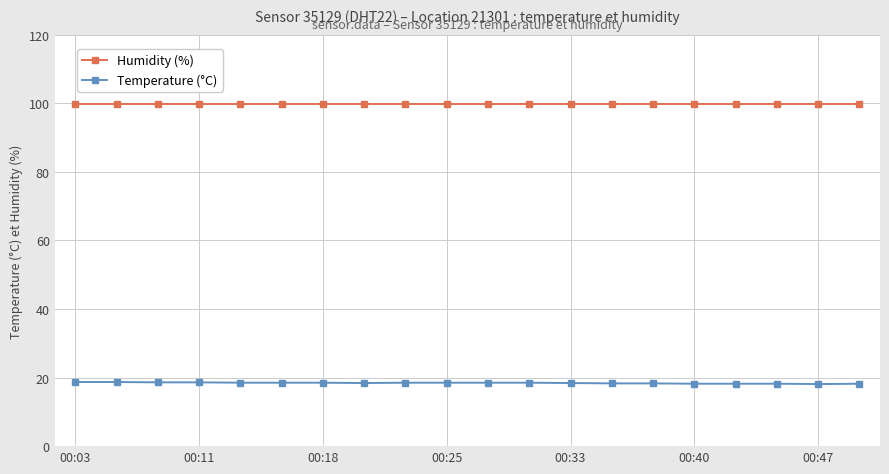

What is the minimum value for Temperature (°C)?

18.1